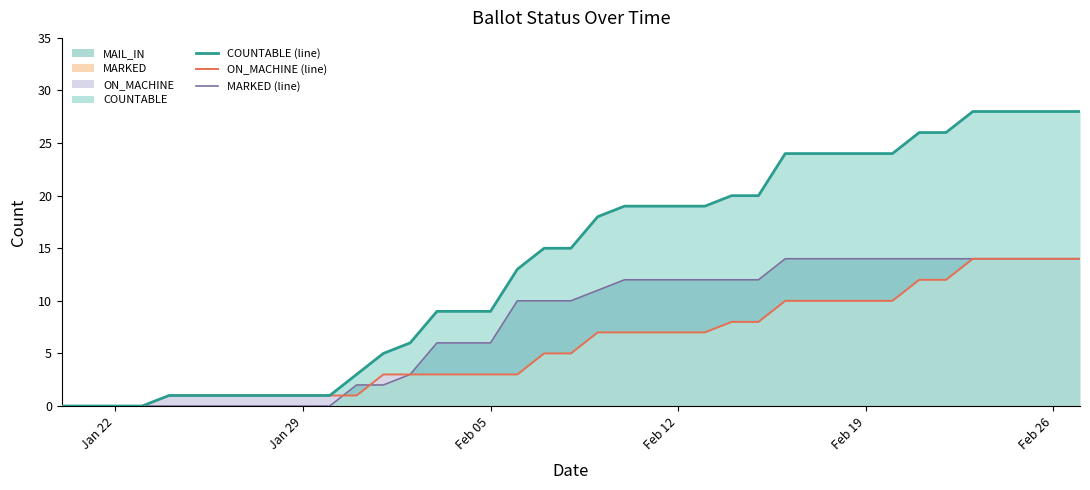

Rank the series by their maximum value, from lowest to highest.

ON_MACHINE (line), MARKED (line), COUNTABLE (line)